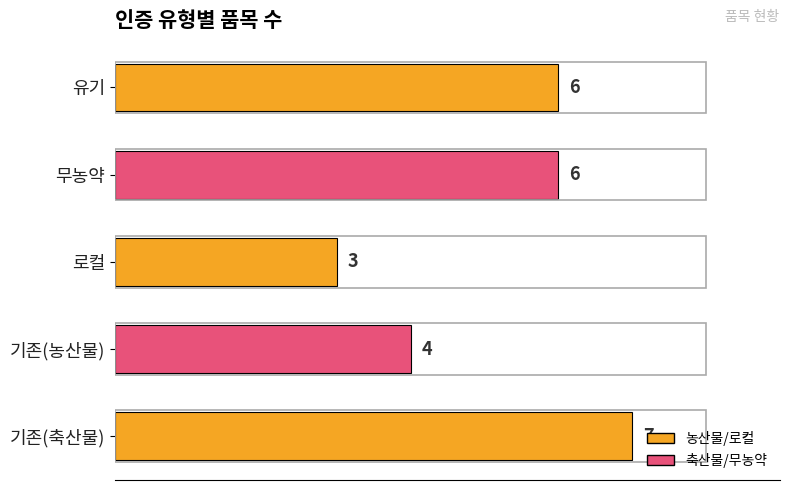

What is the sum of the values at 기존(축산물) and 무농약?

13